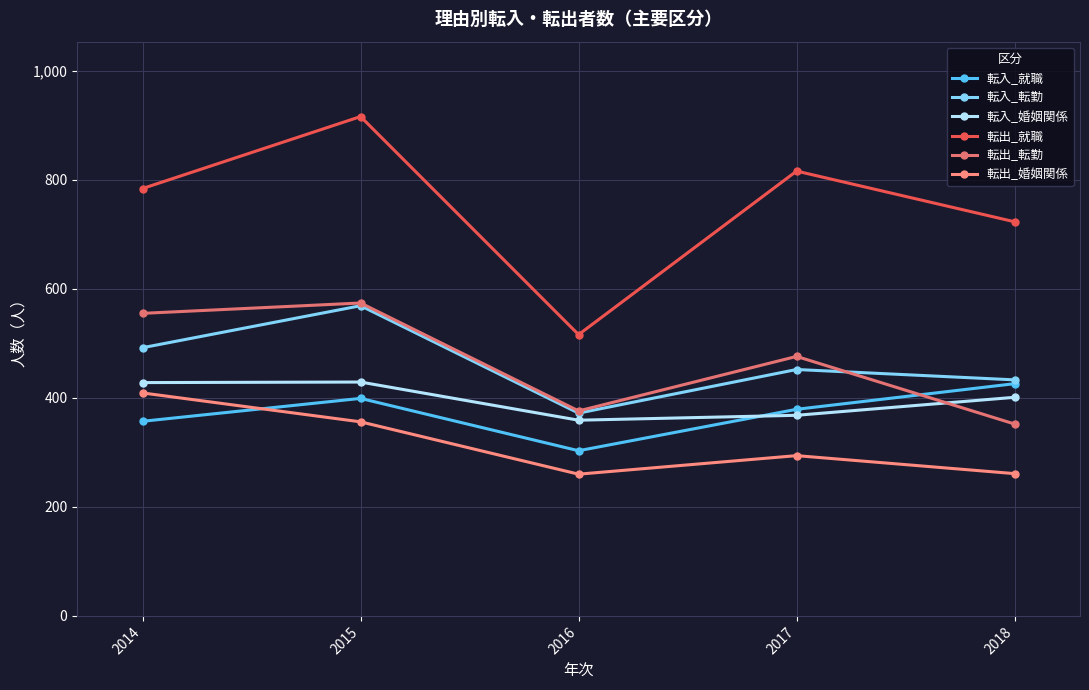

Reading left to right, transcribe all the data shown in this chart.

転入_就職: 357	399	303	379	426
転入_転勤: 492	569	372	452	433
転入_婚姻関係: 428	429	359	368	401
転出_就職: 784	916	516	816	723
転出_転勤: 555	574	376	476	352
転出_婚姻関係: 409	356	260	294	261